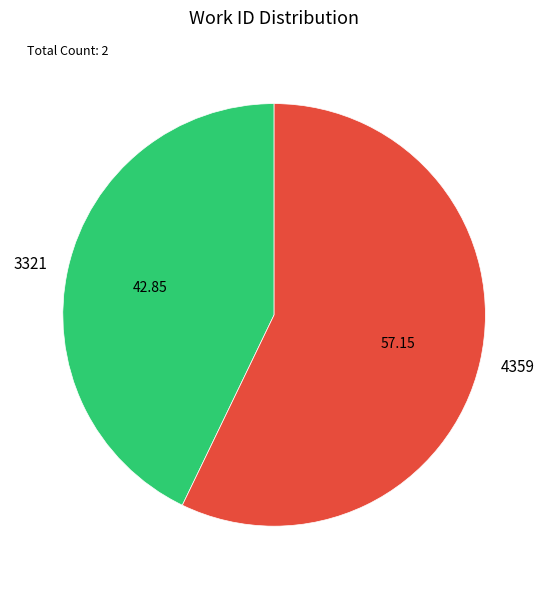

True or false: 3321 accounts for 56% of the total.

False